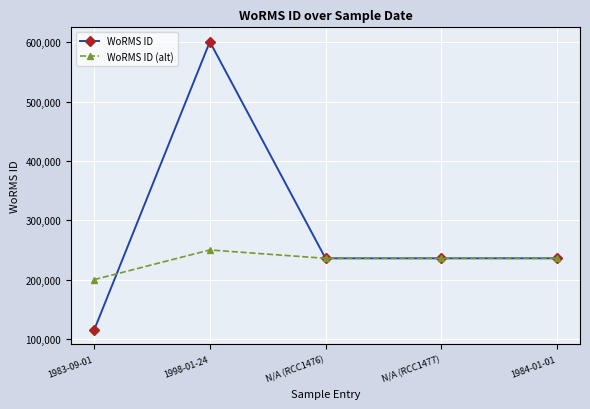

True or false: WoRMS ID (alt) has a value of 235947 at 1984-01-01.

True